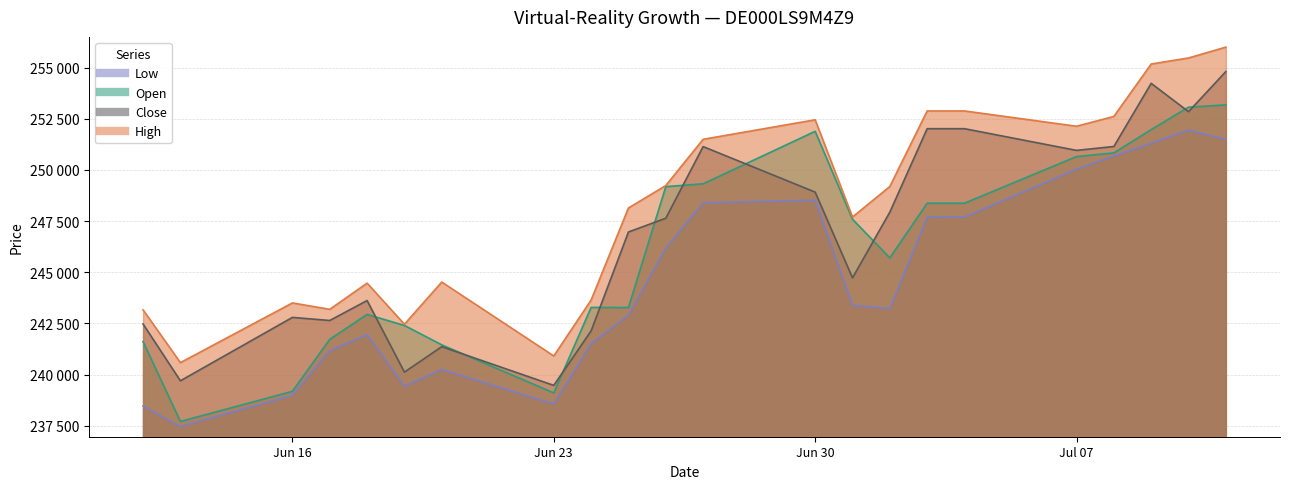

Which series has the largest total across all categories?

High